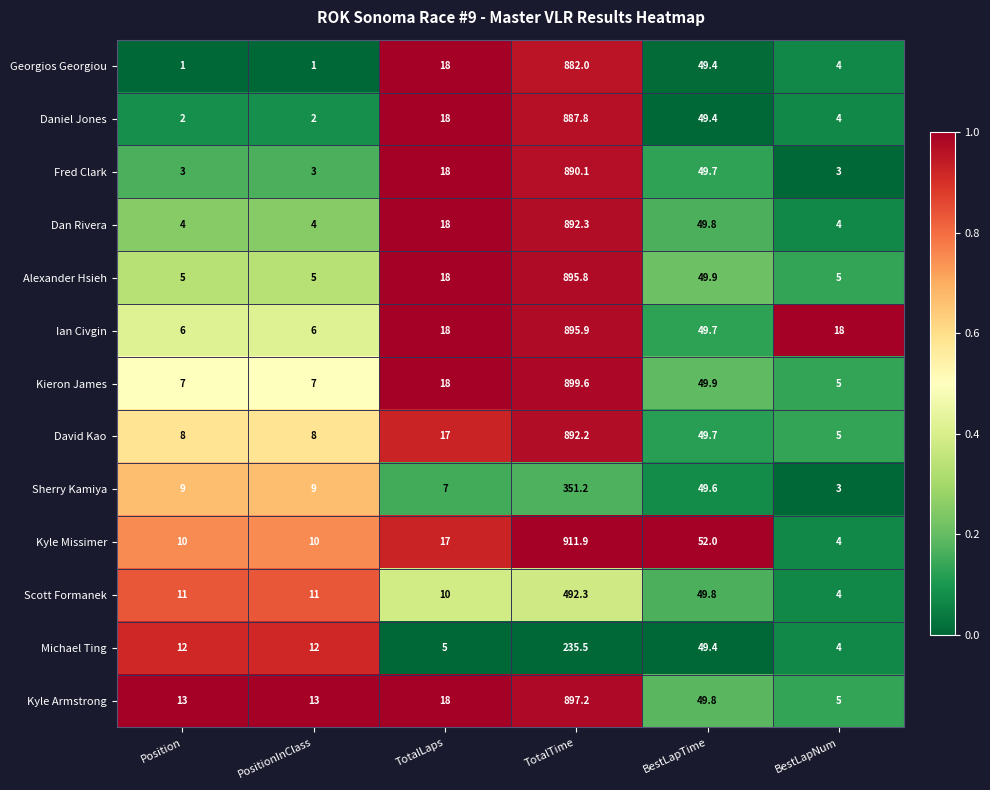

Rank the series by their maximum value, from highest to lowest.

Kyle Missimer, Kieron James, Kyle Armstrong, Ian Civgin, Alexander Hsieh, Dan Rivera, David Kao, Fred Clark, Daniel Jones, Georgios Georgiou, Scott Formanek, Sherry Kamiya, Michael Ting